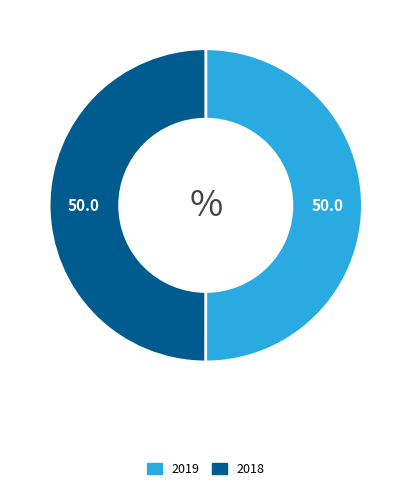

Is the sum of 2018 and 2019 greater than half?

Yes